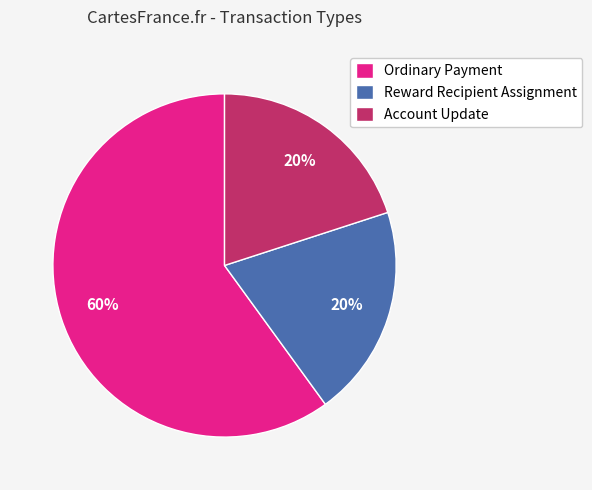

Combined, do Ordinary Payment and Reward Recipient Assignment account for over 50%?

Yes